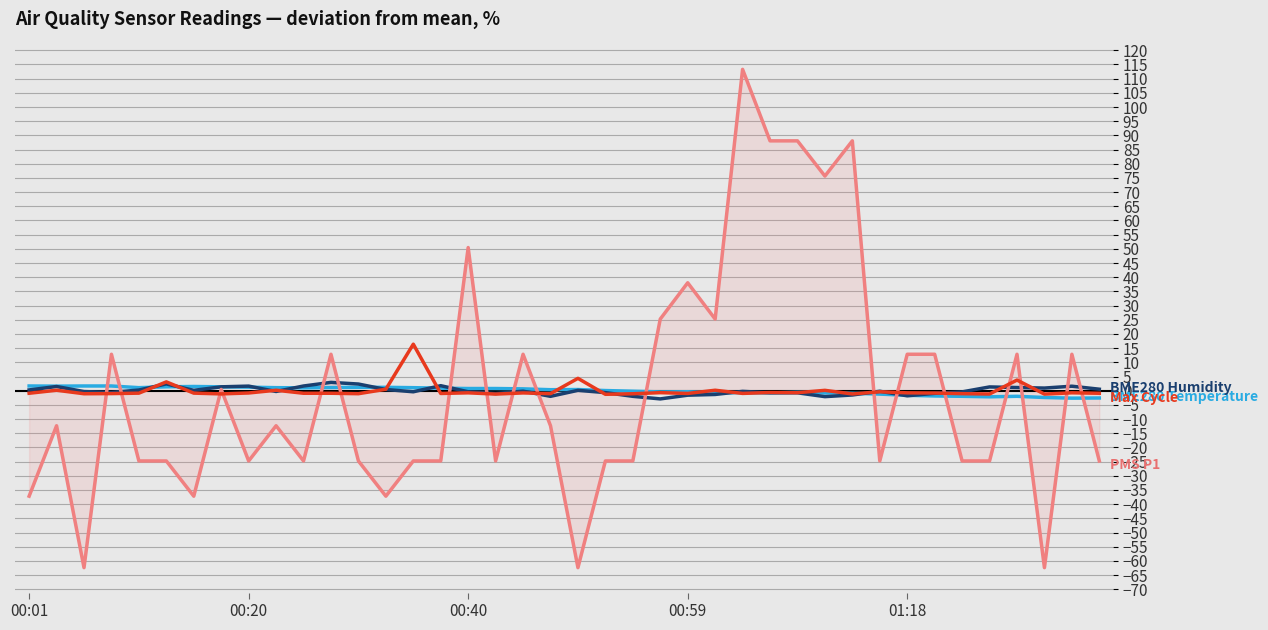

What is the maximum value shown in the chart?

113.3